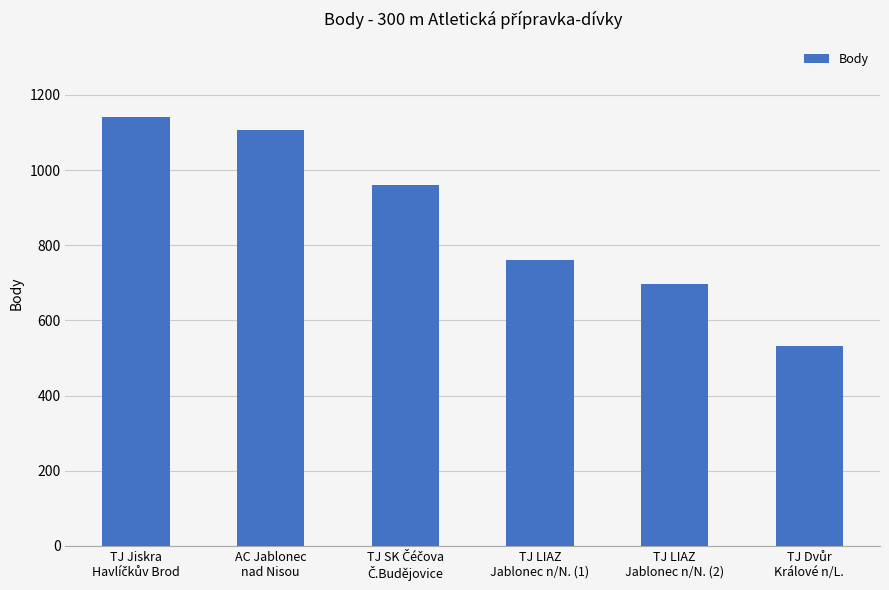

Are the bars horizontal?

No